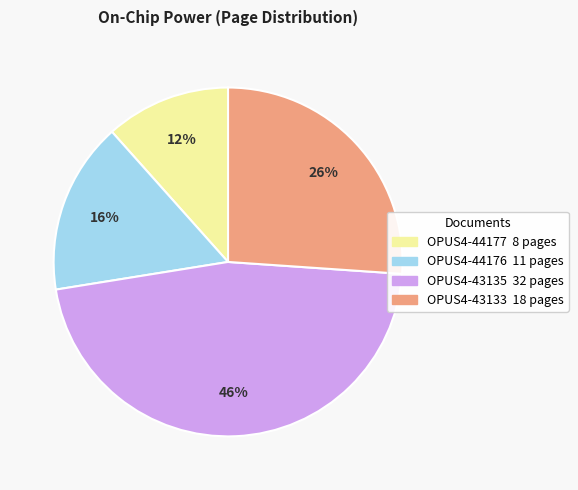

Is there a majority slice in this chart?

No